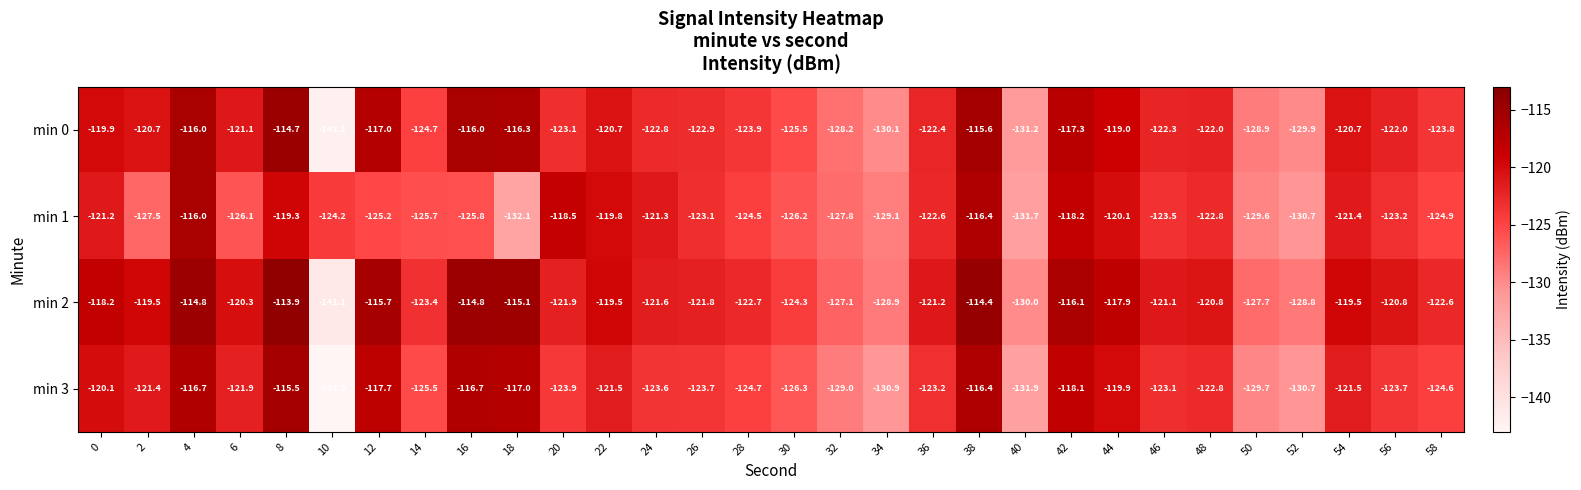

At which category is the sum across all series the highest?

38